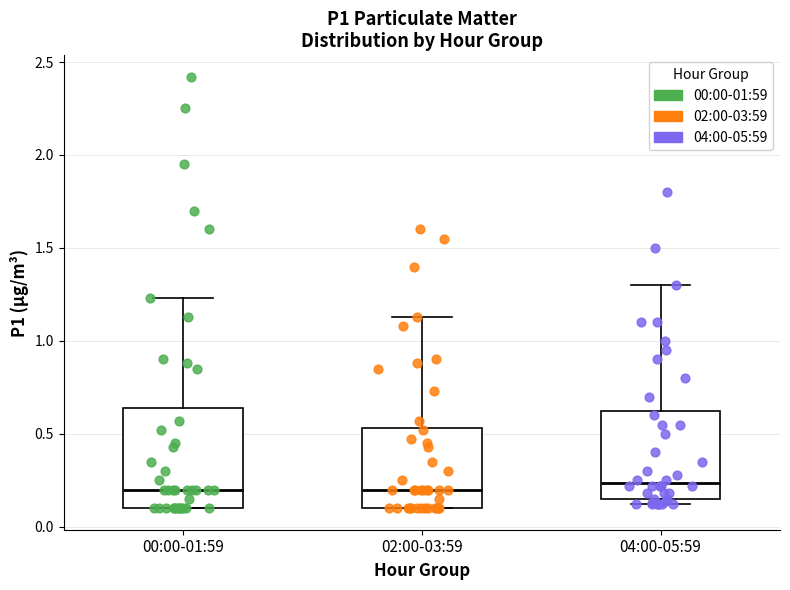

Where does the upper whisker of the box for 02:00-03:59 end on the y-axis? The values are not printed on the chart, so give them approximately, as read against the axis.

1.15